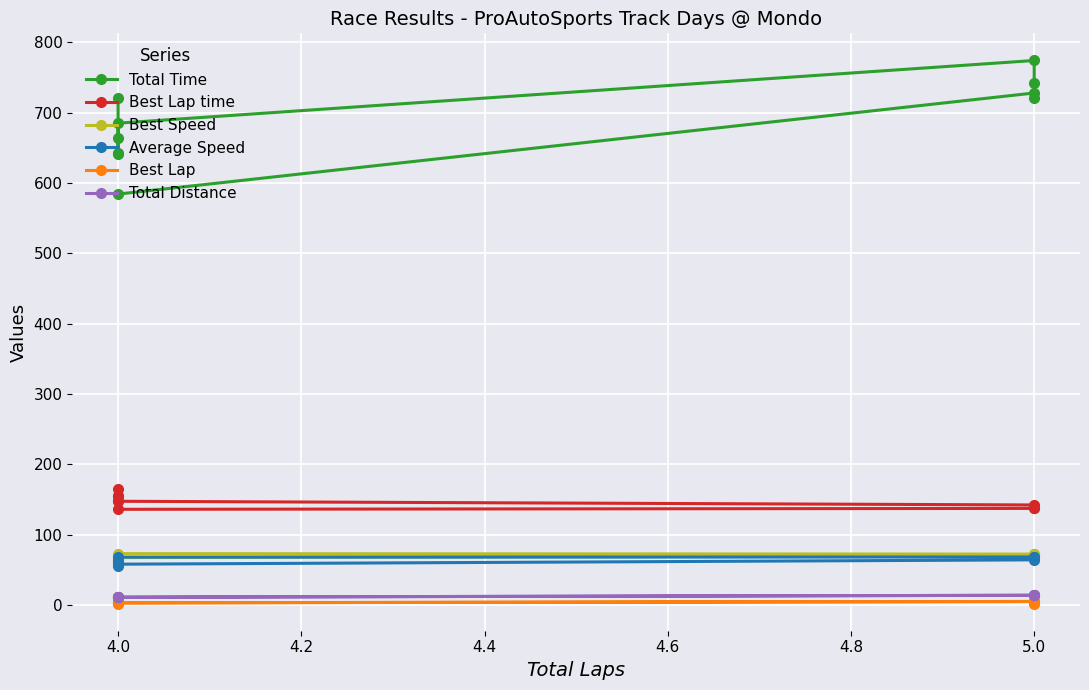

True or false: Total Distance has a value of 5.3 at 5.0.

False